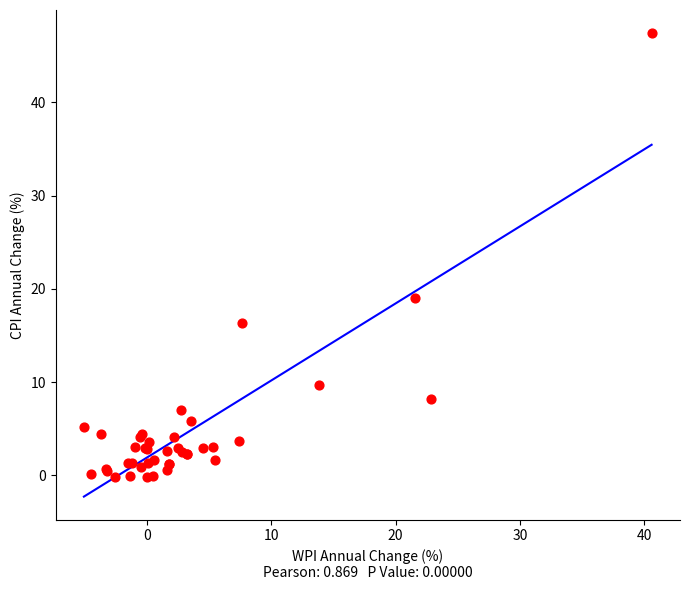

What Y value in the scatter plot is closest to 23?

19.0